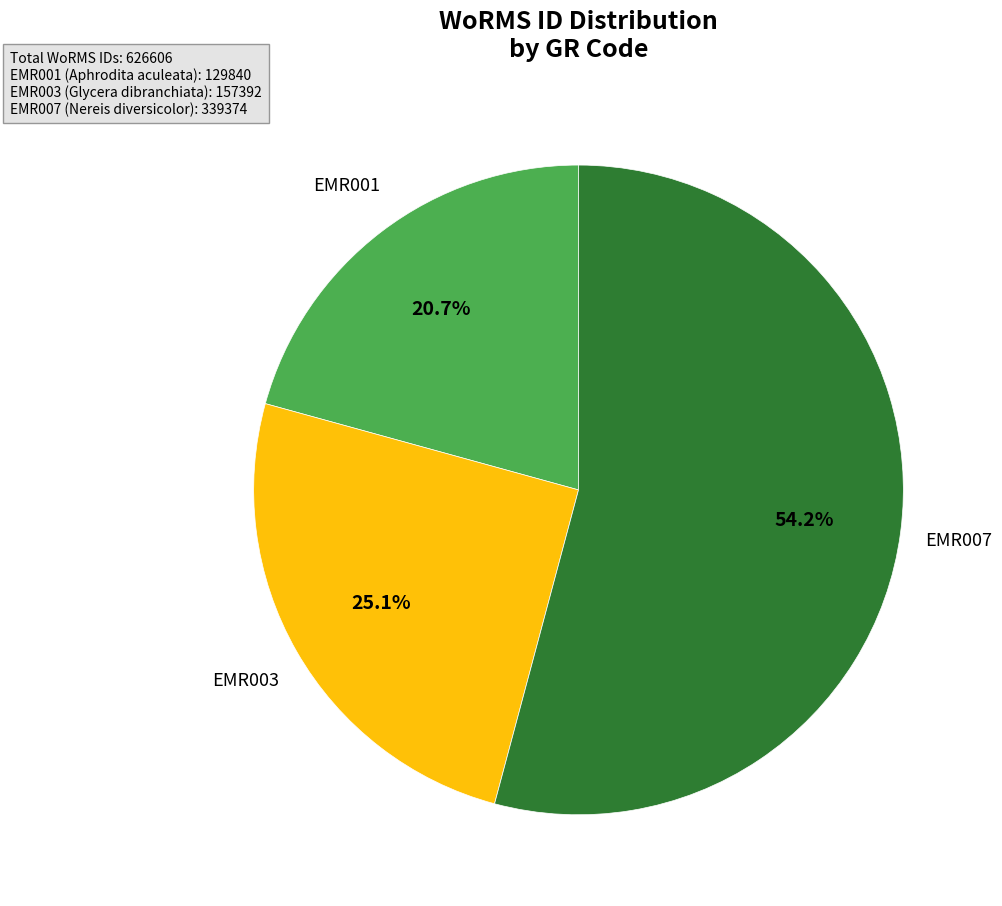

Does any single category account for the majority?

Yes